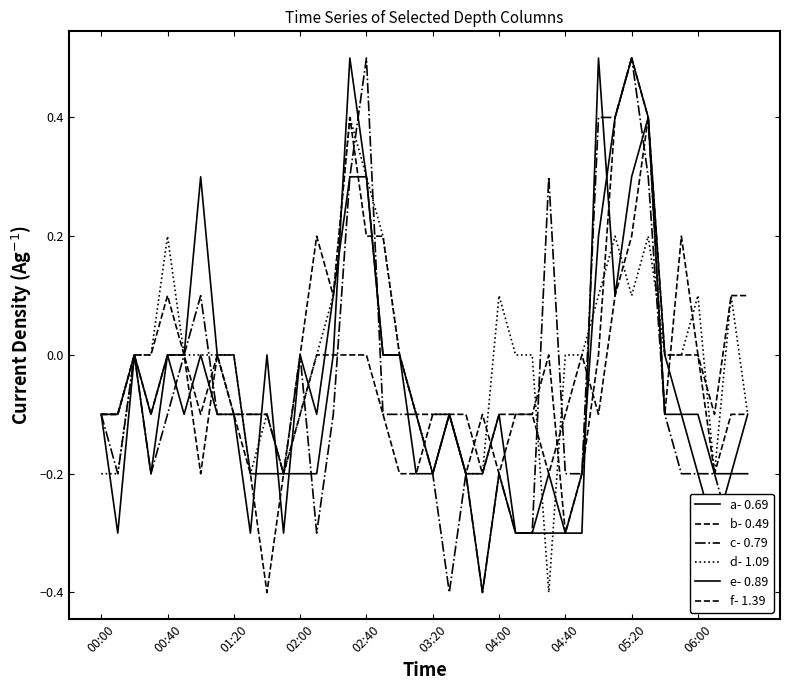

What is the approximate value of d- 1.09 at 19?

-0.1